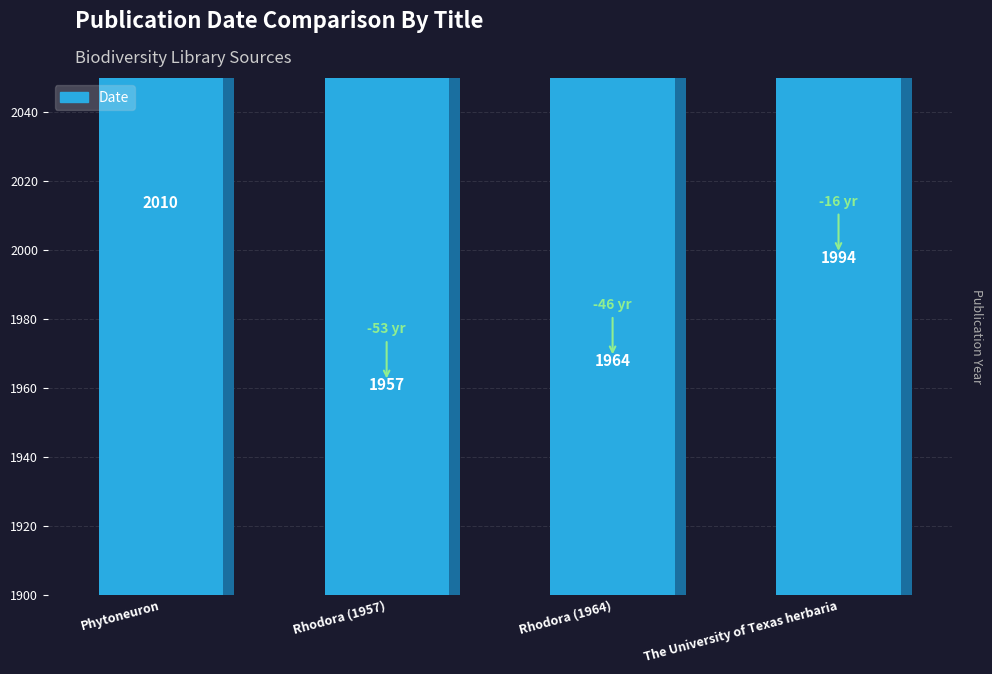

Reading right to left, what are all the values shown in this chart?

1994	1964	1957	2010